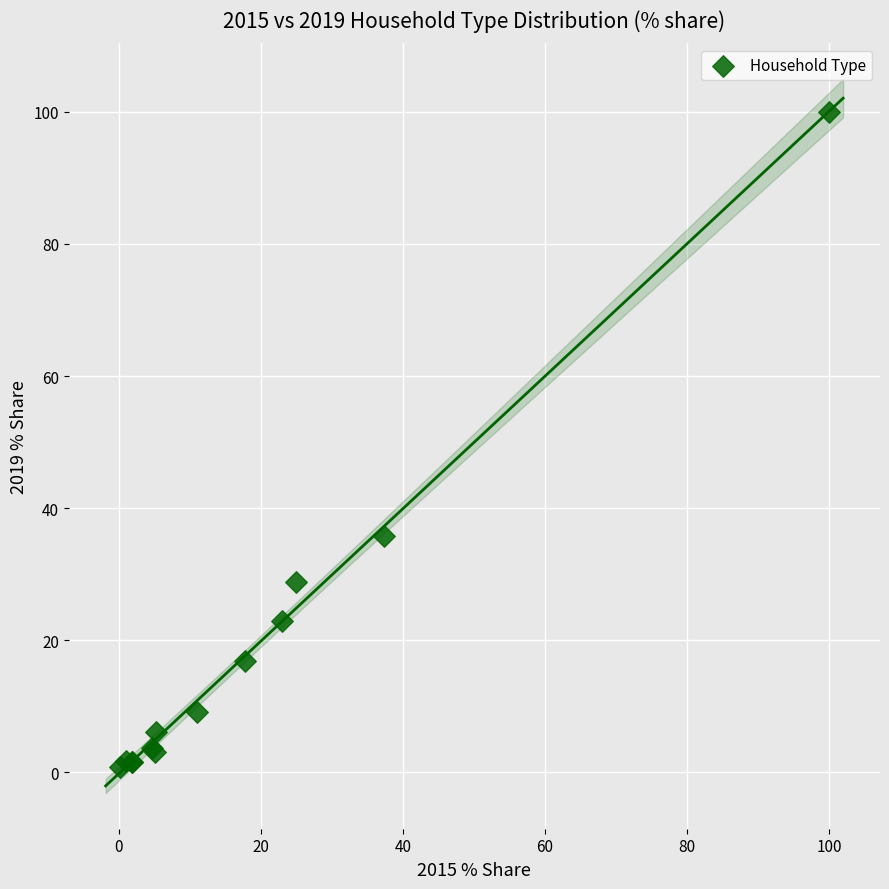

What Y value in the scatter plot is closest to 50?

35.8